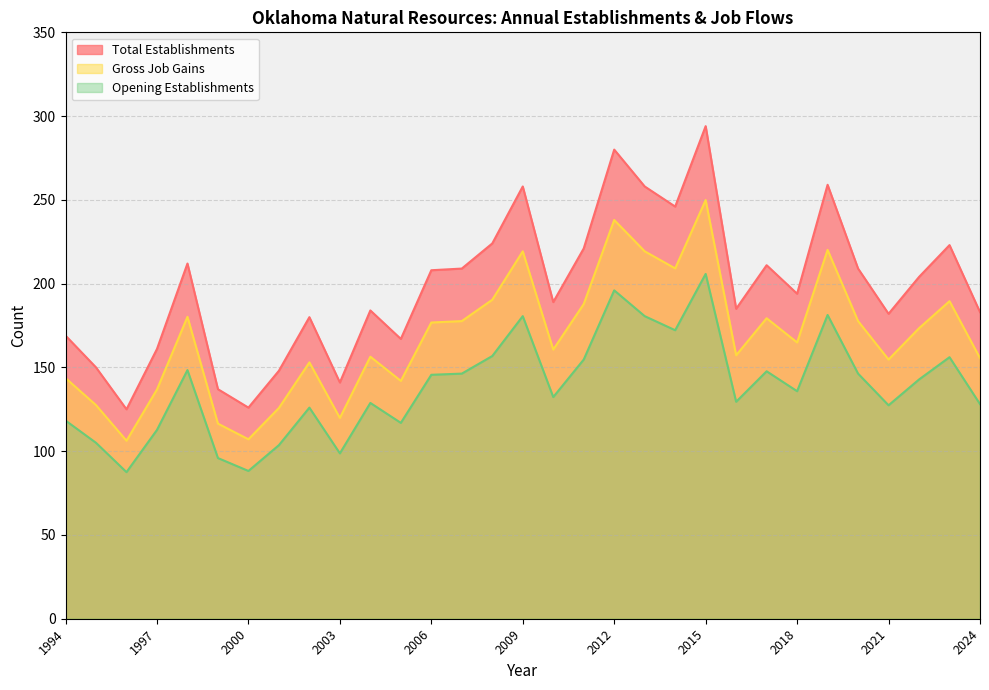

Where is Total Establishments nearest to the value 209?

2007